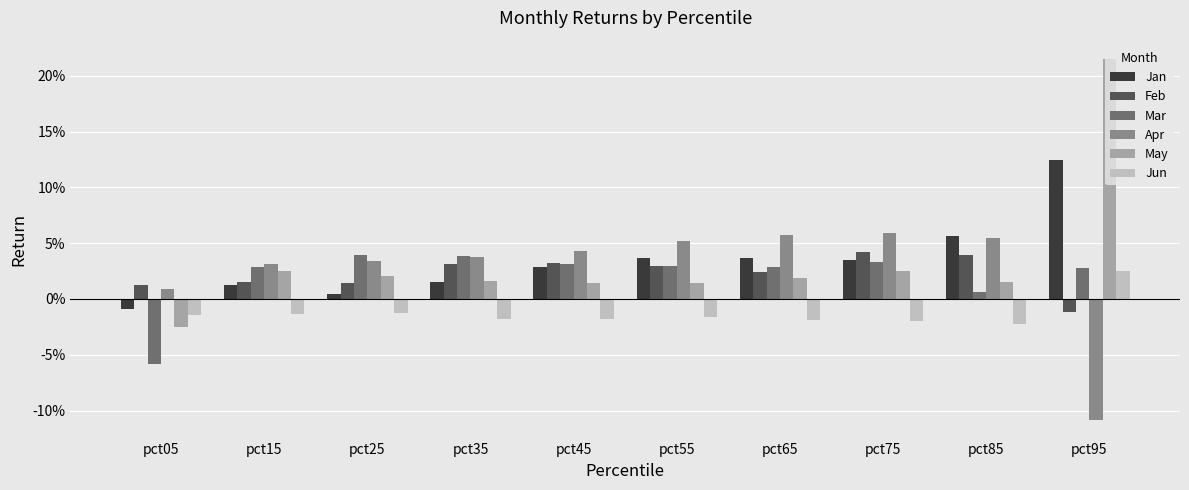

Does the chart contain any negative values?

Yes